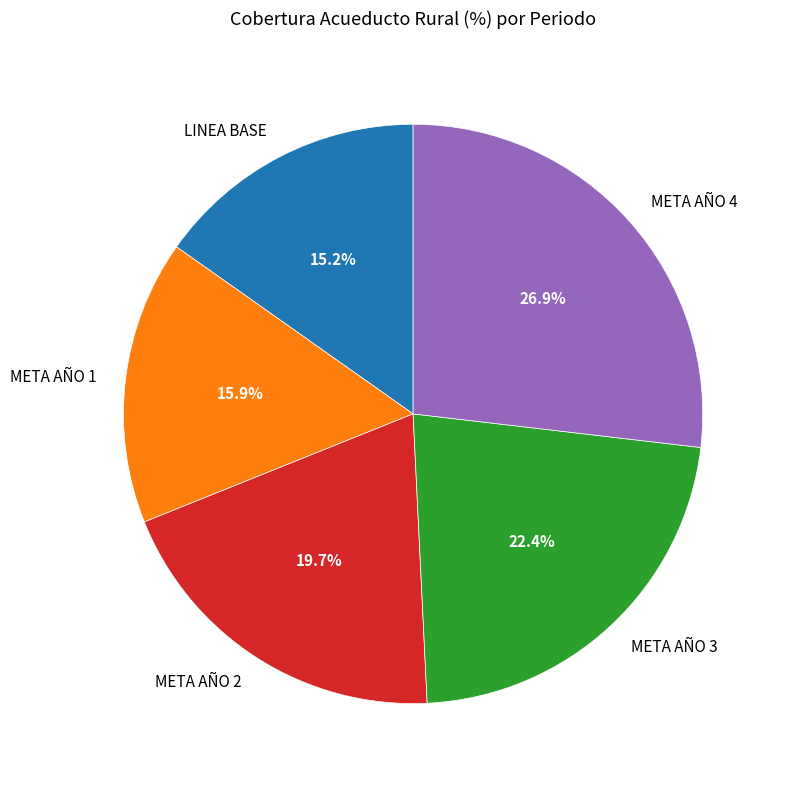

The META AÑO 1 slice represents 10% of the pie. True or false?

False